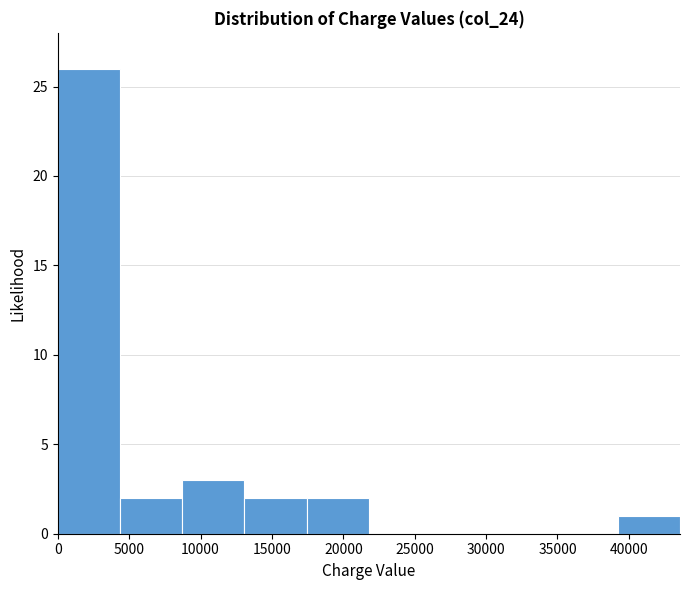

What is the height of the bar covering 0 to 4500 on the x-axis? Neither the bar edges nor the heights are printed on the chart, so give them approximately, as read against the axes.

26